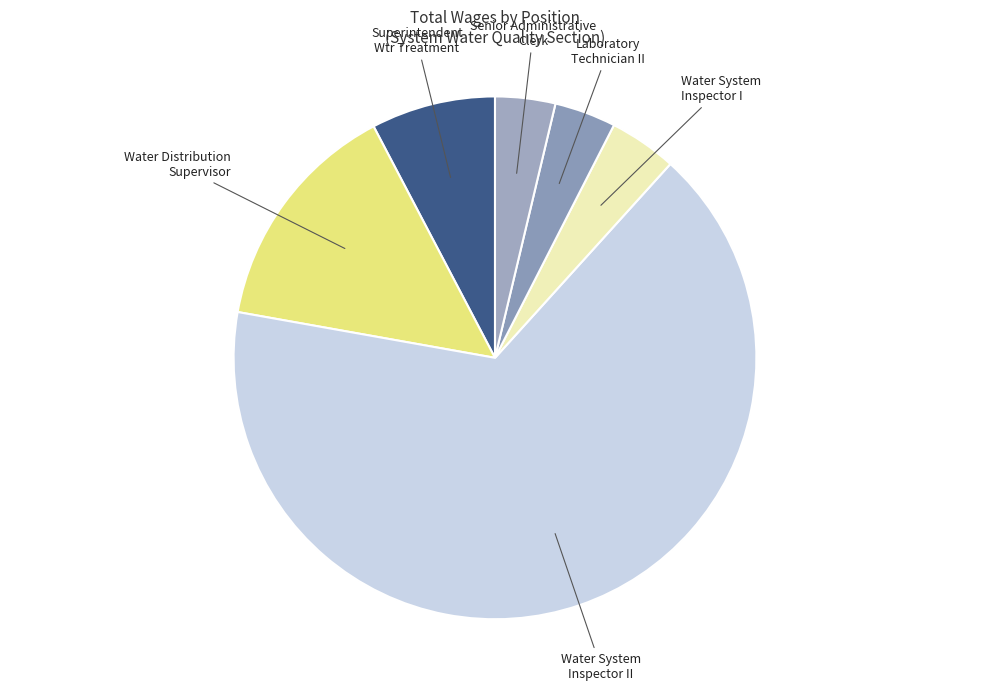

Count the number of slices in the pie.

6